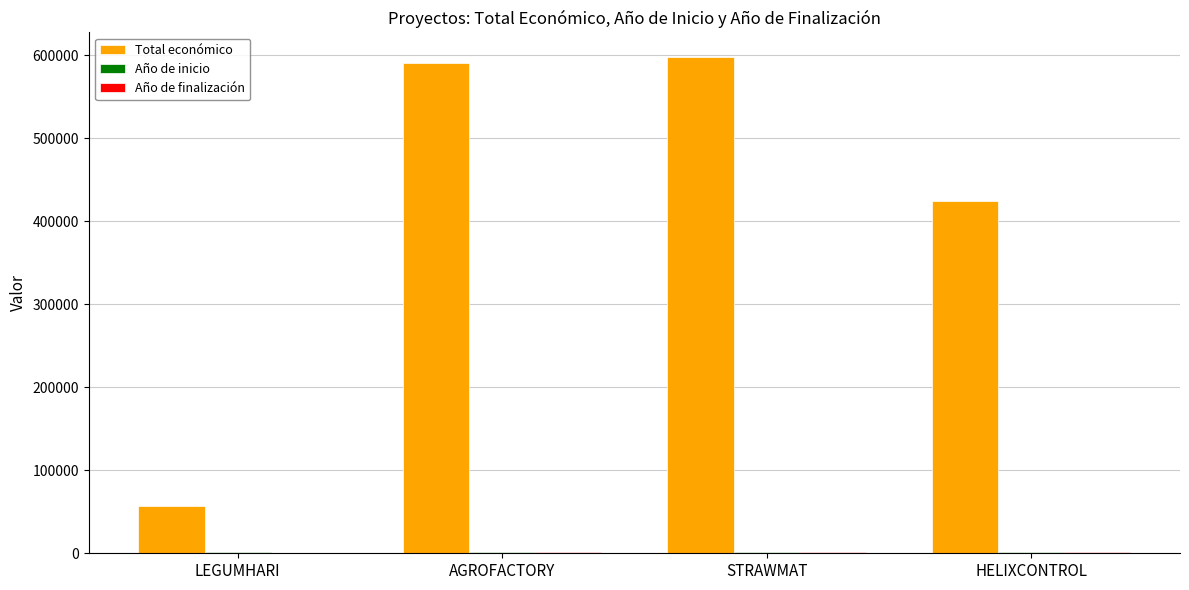

The value of Total económico at AGROFACTORY is 803477. True or false?

False